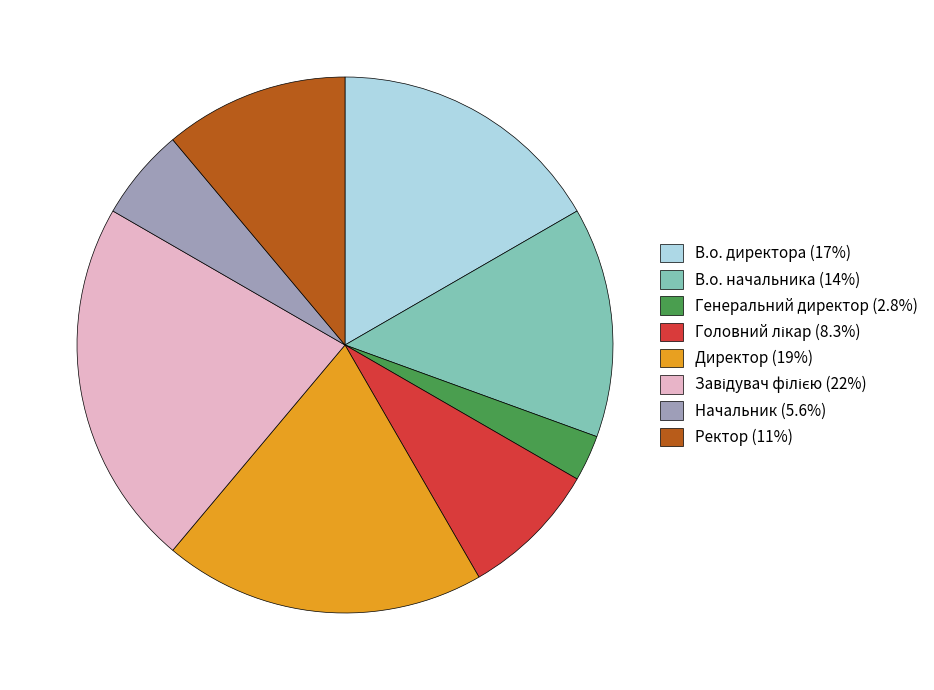

Does any single category account for the majority?

No